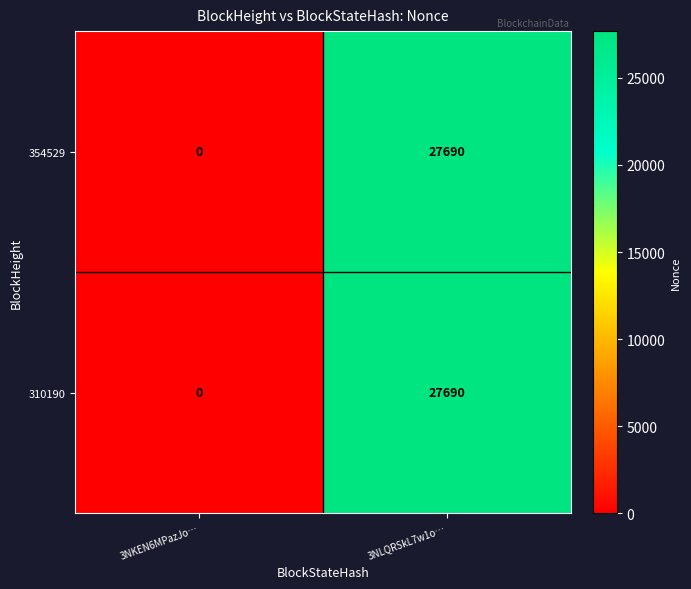

Count the number of data series in this chart.

2